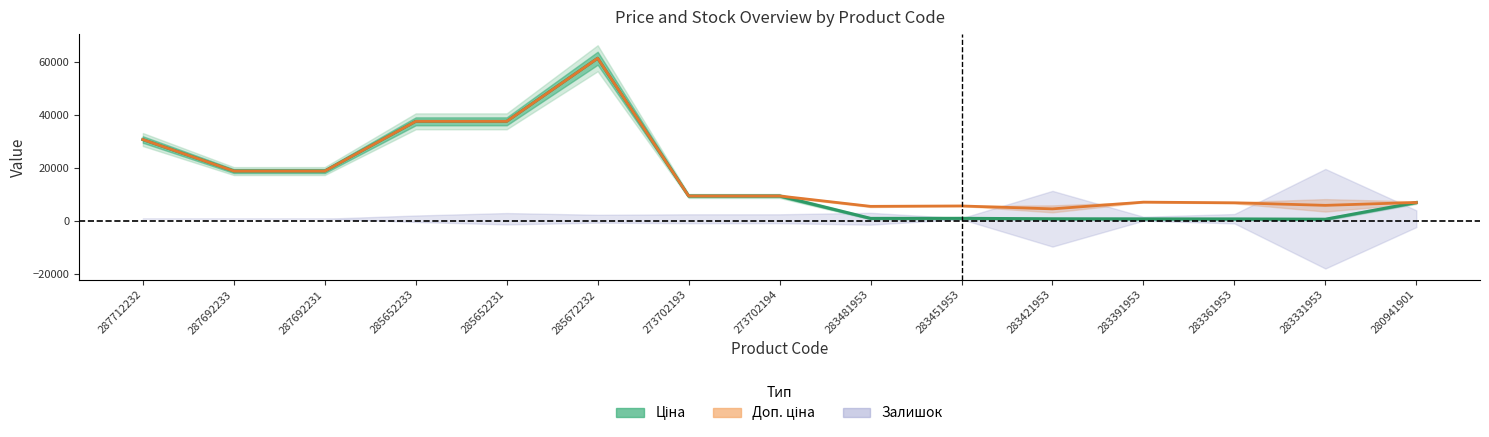

What is the approximate value of Доп. ціна at 273702194?

9384.0